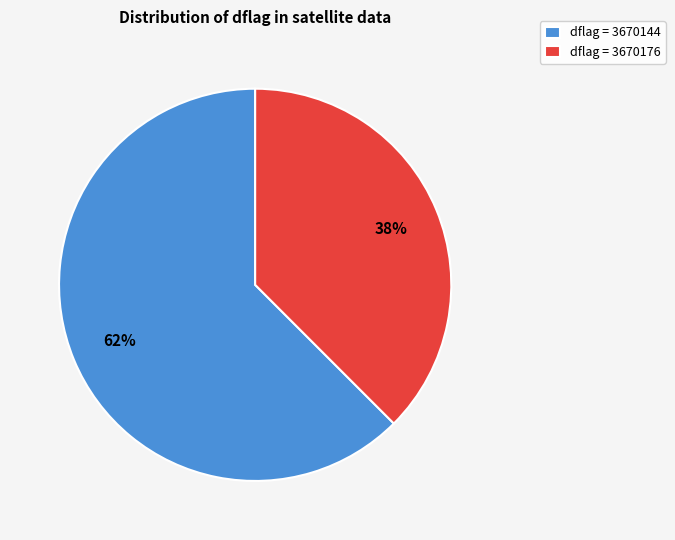

Is it true that dflag = 3670144 is 77% of the pie?

False